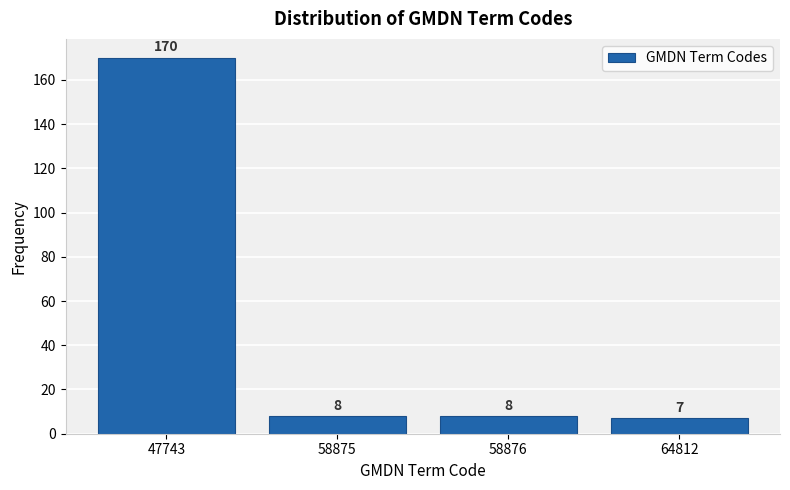

Reading left to right, what are all the values shown in this chart?

47743=170	58875=8	58876=8	64812=7